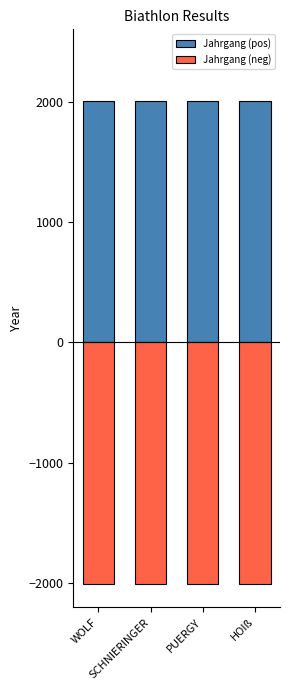

How many data points in Jahrgang (pos) are less than 2007?

1